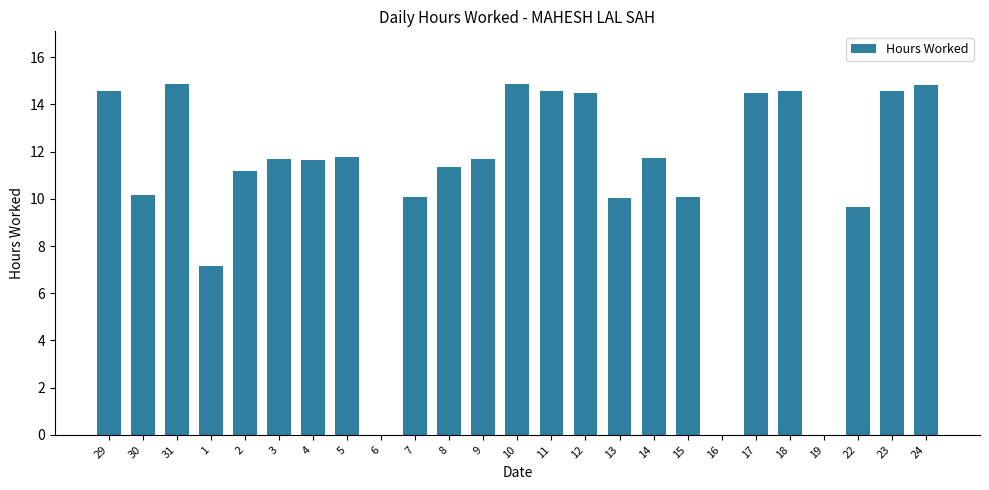

Where is the data nearest to the value 7?

1